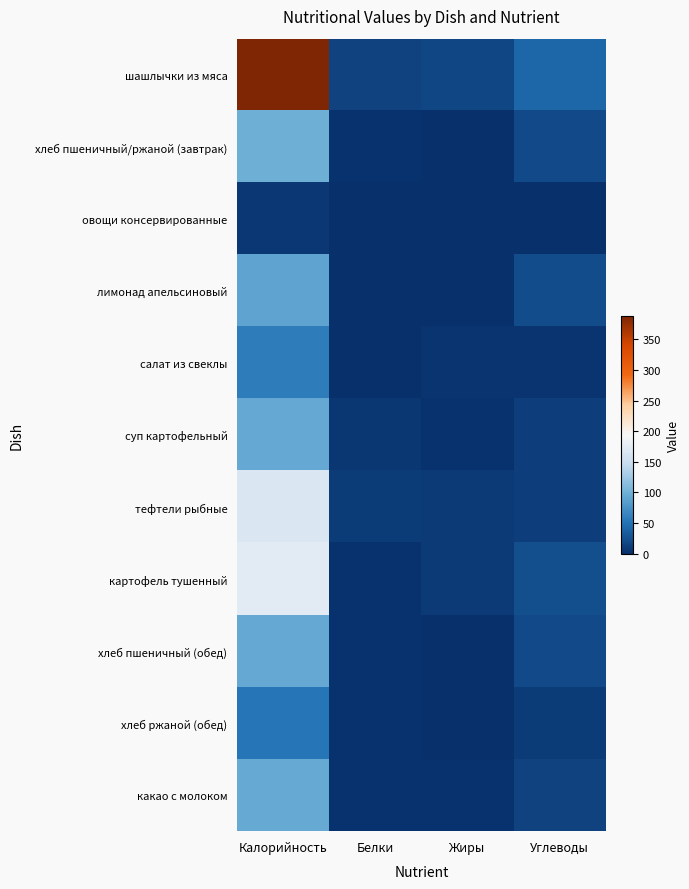

List the series in order of their peak value, lowest first.

овощи консервированные, хлеб ржаной (обед), салат из свеклы, лимонад апельсиновый, суп картофельный, хлеб пшеничный (обед), какао с молоком, хлеб пшеничный/ржаной (завтрак), тефтели рыбные, картофель тушенный, шашлычки из мяса